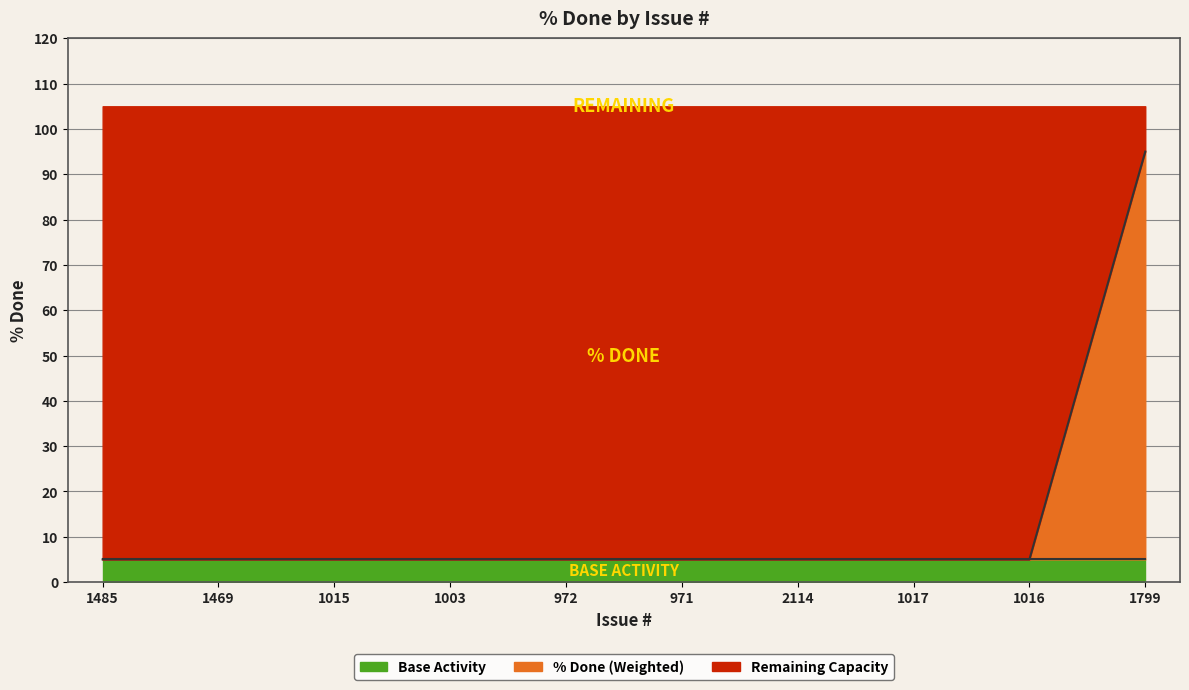

Reading left to right, extract all data points from this chart.

5	5	5	5	5	5	5	5	5	95